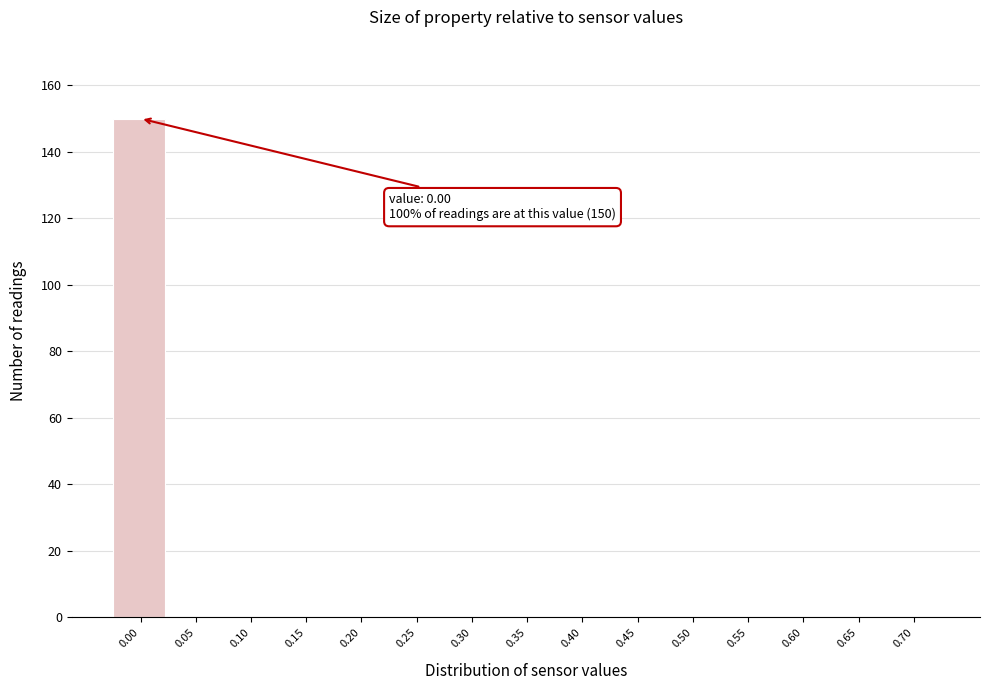

Reading right to left, list all the values displayed in this chart.

0.70=0	0.65=0	0.60=0	0.55=0	0.50=0	0.45=0	0.40=0	0.35=0	0.30=0	0.25=0	0.20=0	0.15=0	0.10=0	0.05=0	0.00=150